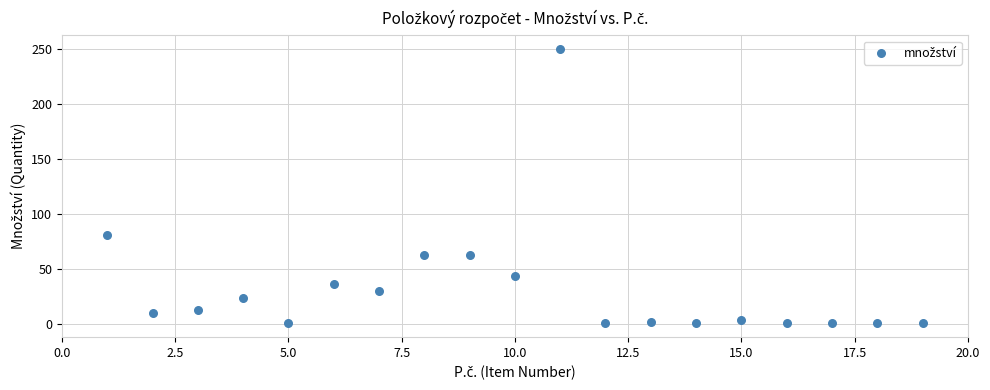

What is the range of Y values (max minus min)?

249.0